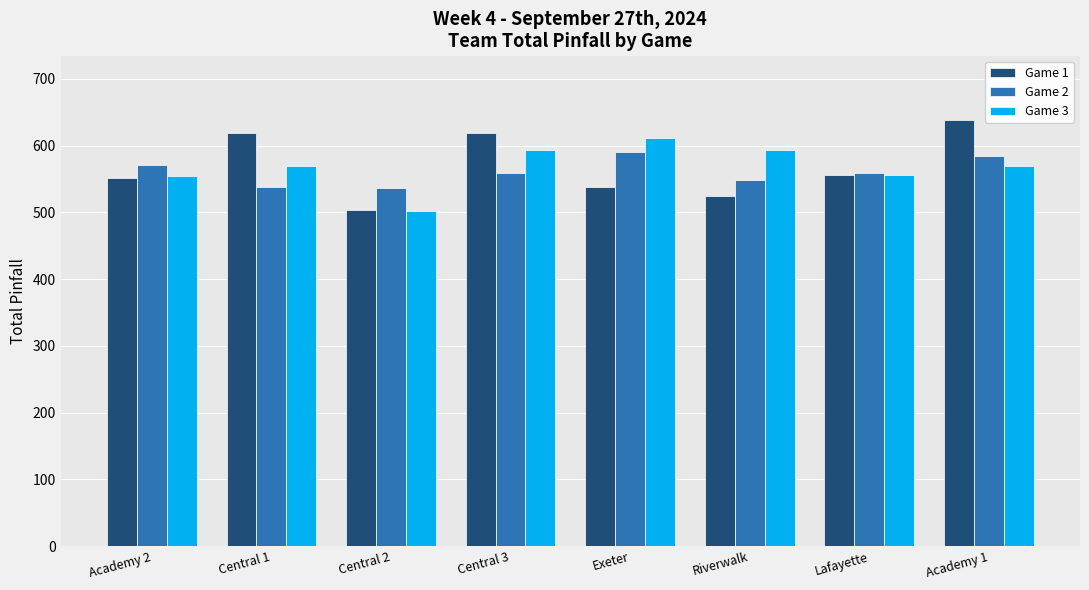

What is the spread (max minus min) of values at Lafayette?

3